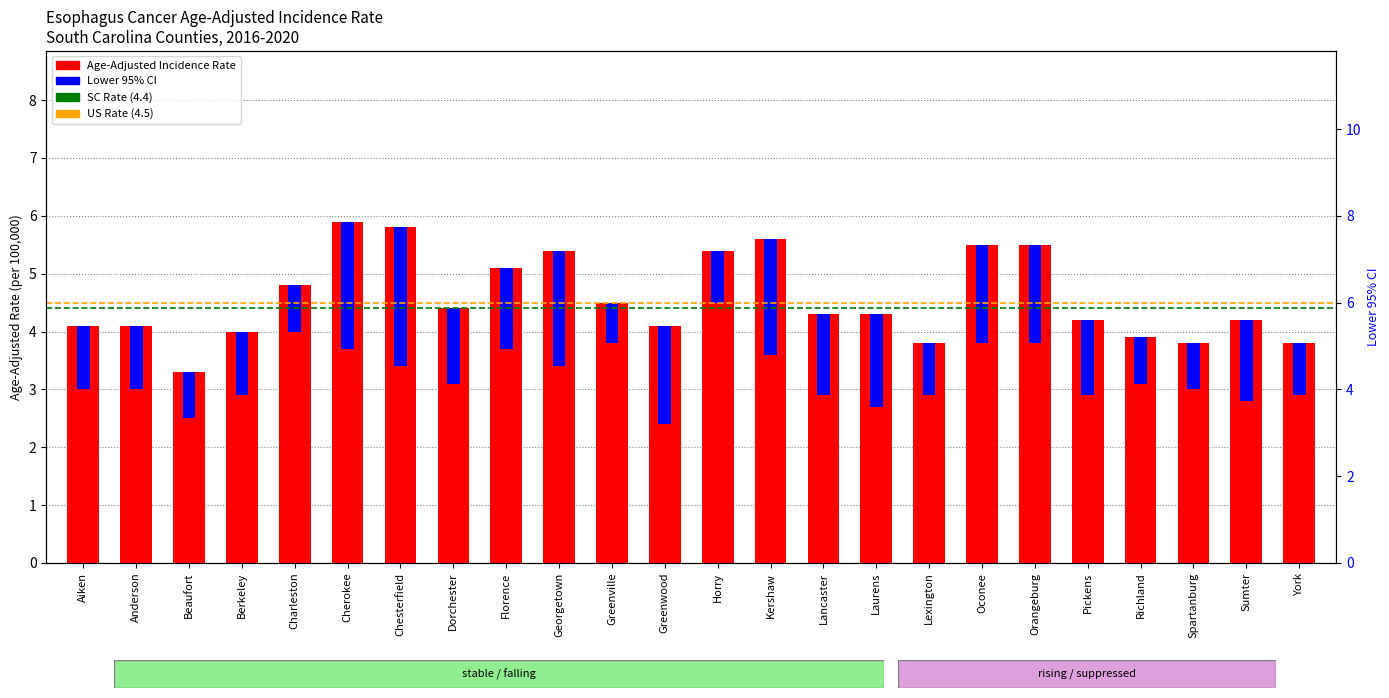

At which category does the chart reach its minimum across all series?

Beaufort